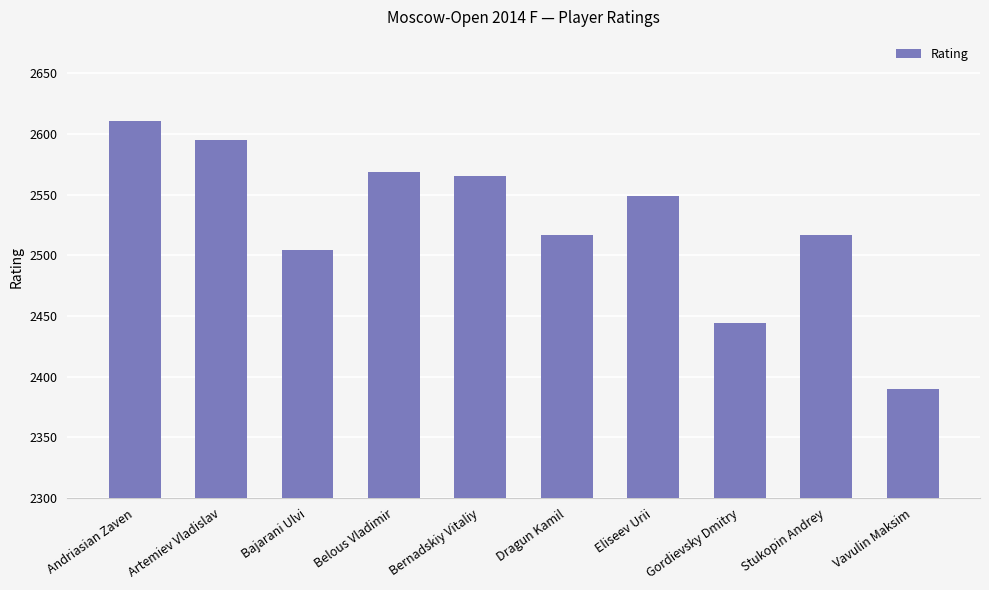

Does the chart contain stacked bars?

No